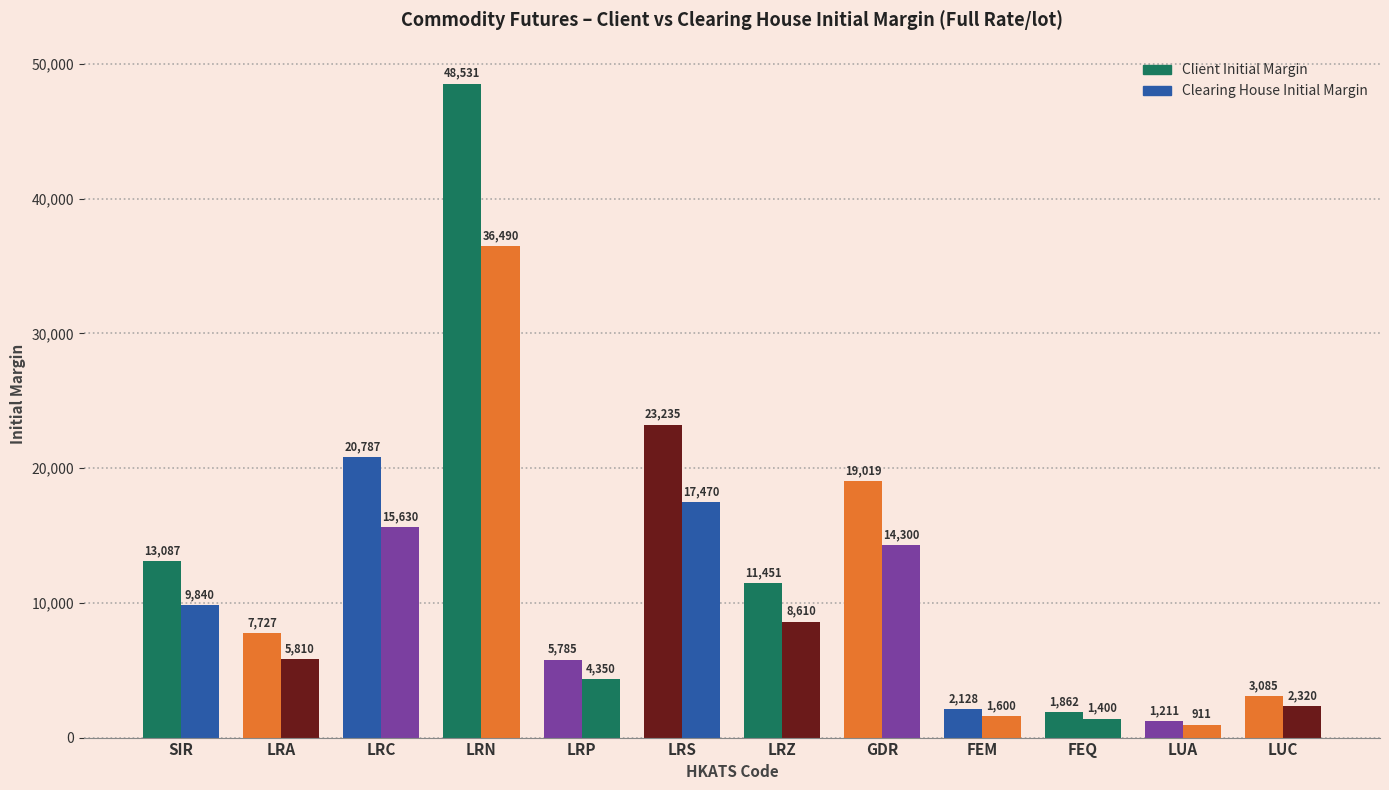

The Clearing House Initial Margin series shows 5810 at LRA. True or false?

True